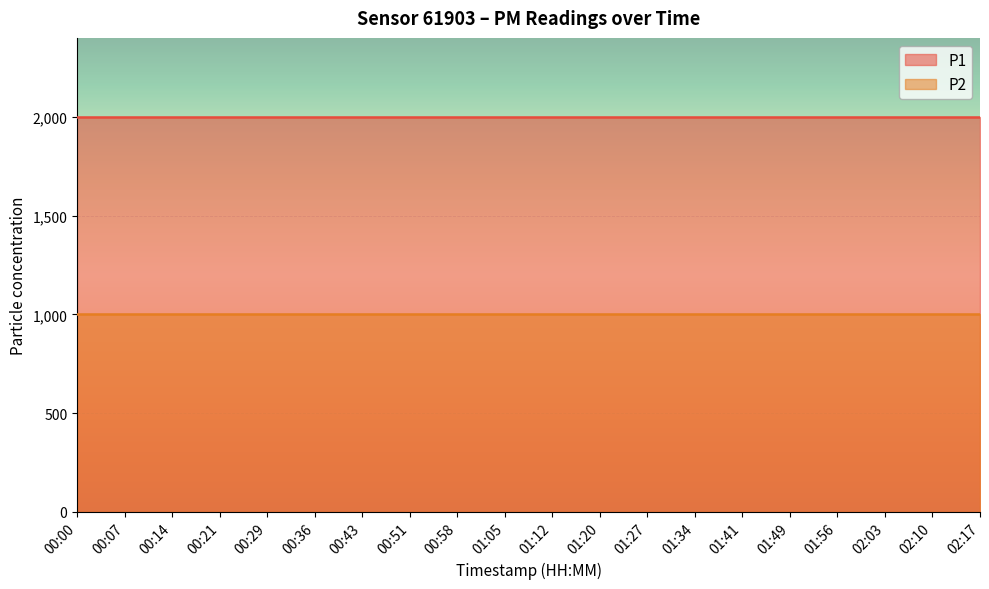

What is the highest value of the P1 series?

1999.9